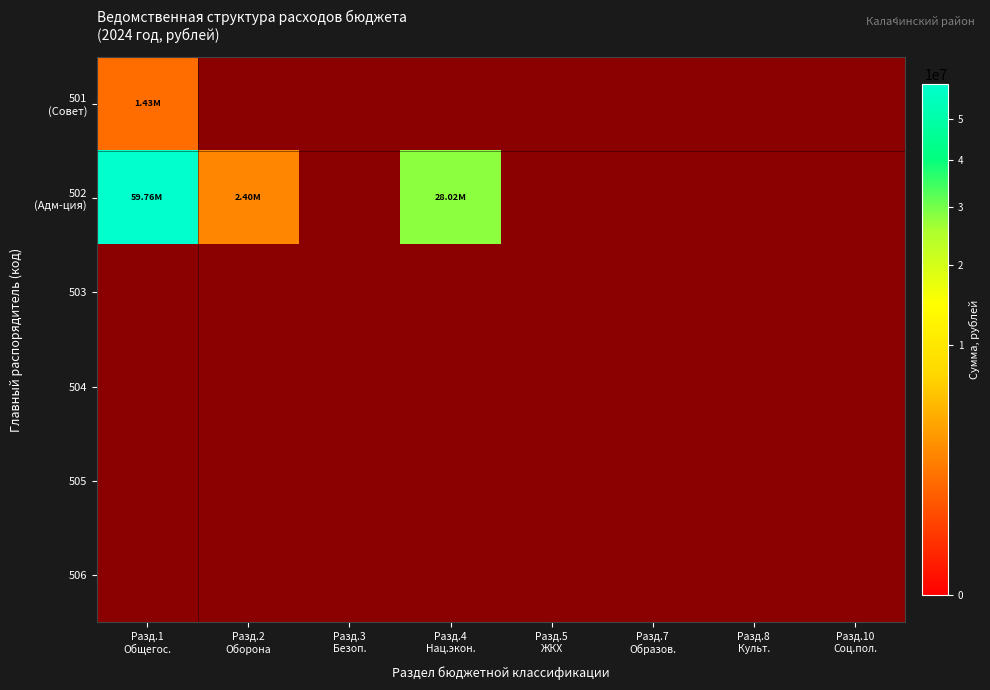

List the labels in order of 505 value, largest first.

Разд.1 Общегос., Разд.2 Оборона, Разд.3 Безоп., Разд.4 Нац.экон., Разд.5 ЖКХ, Разд.7 Образов., Разд.8 Культ., Разд.10 Соц.пол.